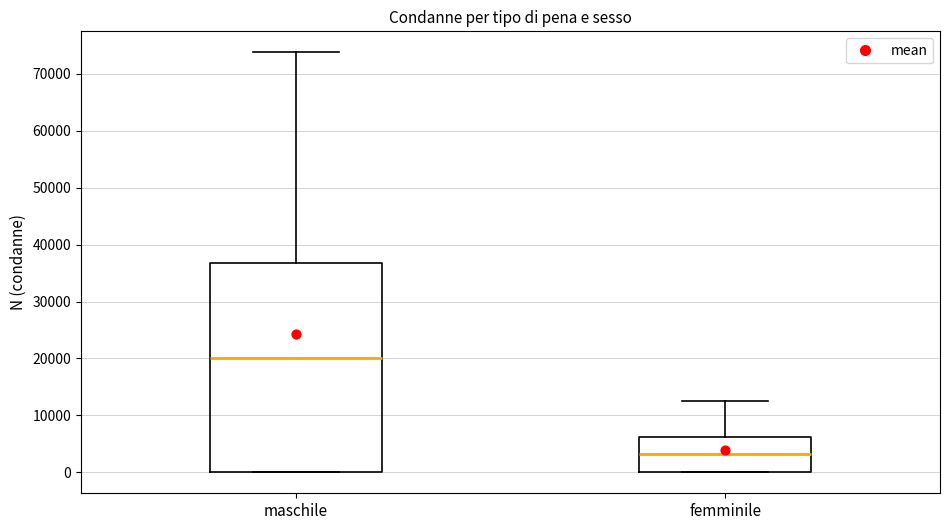

Reading left to right, read every box against the y-axis: the position of its median line, the range the box covers, and the ends of its whiskers. The values are not printed on the chart, so give them approximately, as read against the axis.

maschile: median 20000, box 0 to 37000, whiskers 0 to 74000
femminile: median 3000, box 0 to 6000, whiskers 0 to 12000